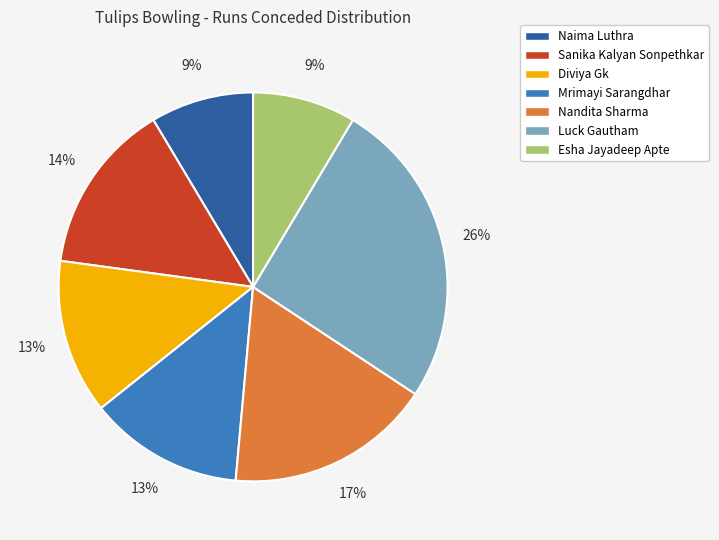

How many segments does this pie chart have?

7